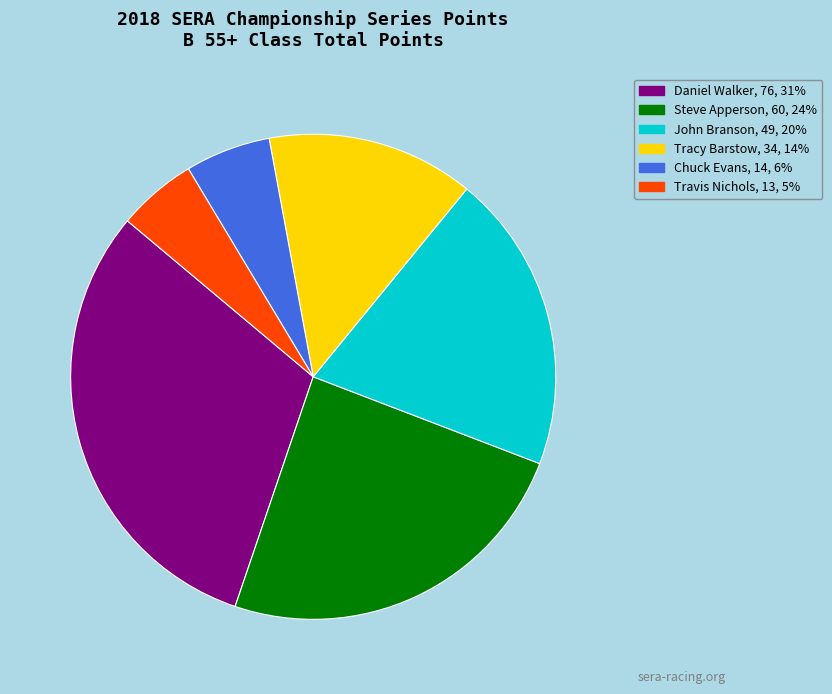

Does Travis Nichols account for over 50% of the chart?

No